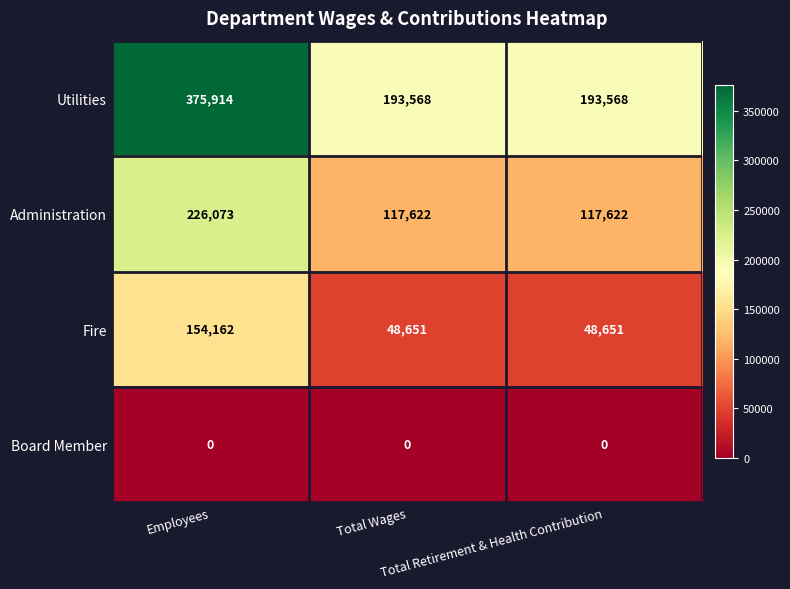

Which series has the largest total across all categories?

Utilities